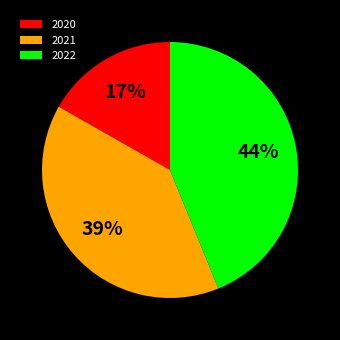

Which category has the biggest portion of the pie?

2022